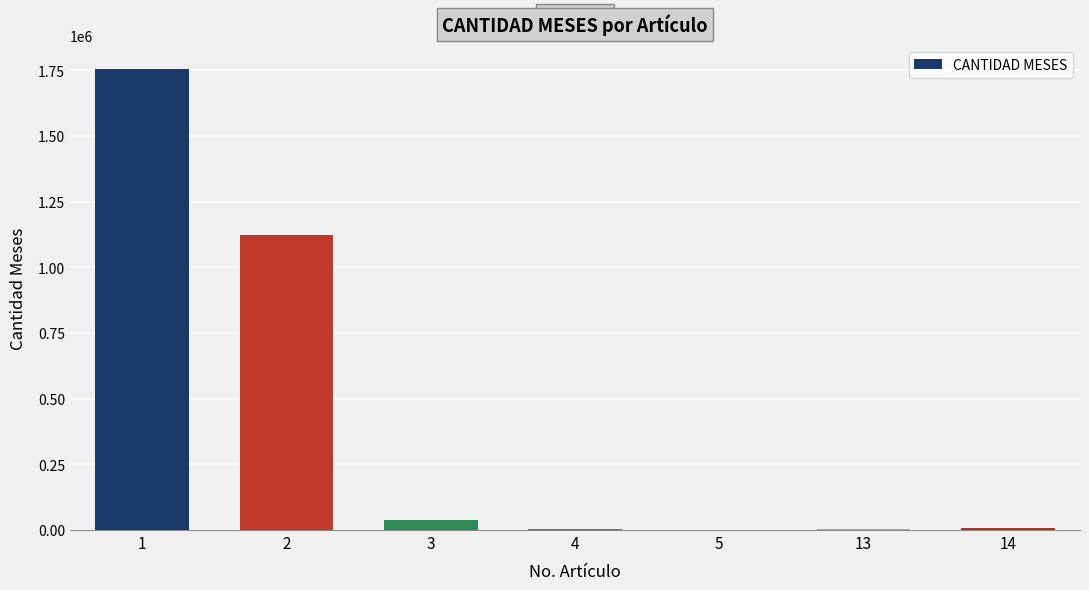

What is the sum of the values at 3 and 1?

1795200.0